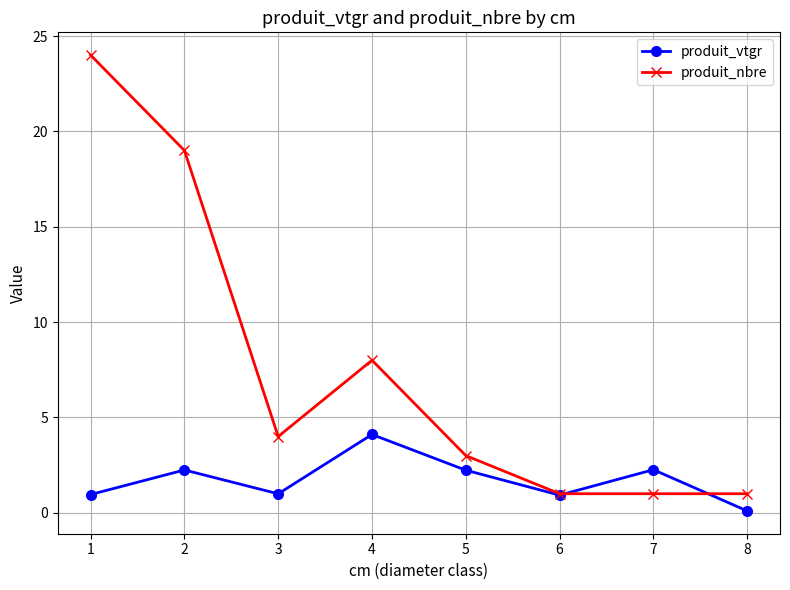

True or false: produit_nbre and produit_vtgr cross at least once.

True